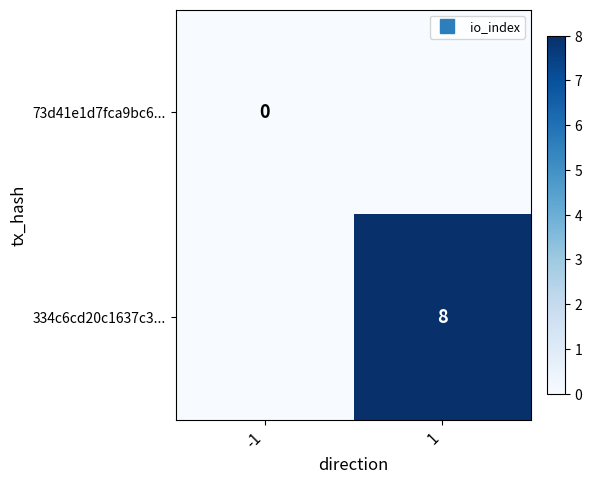

What is the difference between the 334c6cd20c1637c3... values at 1 and -1?

8